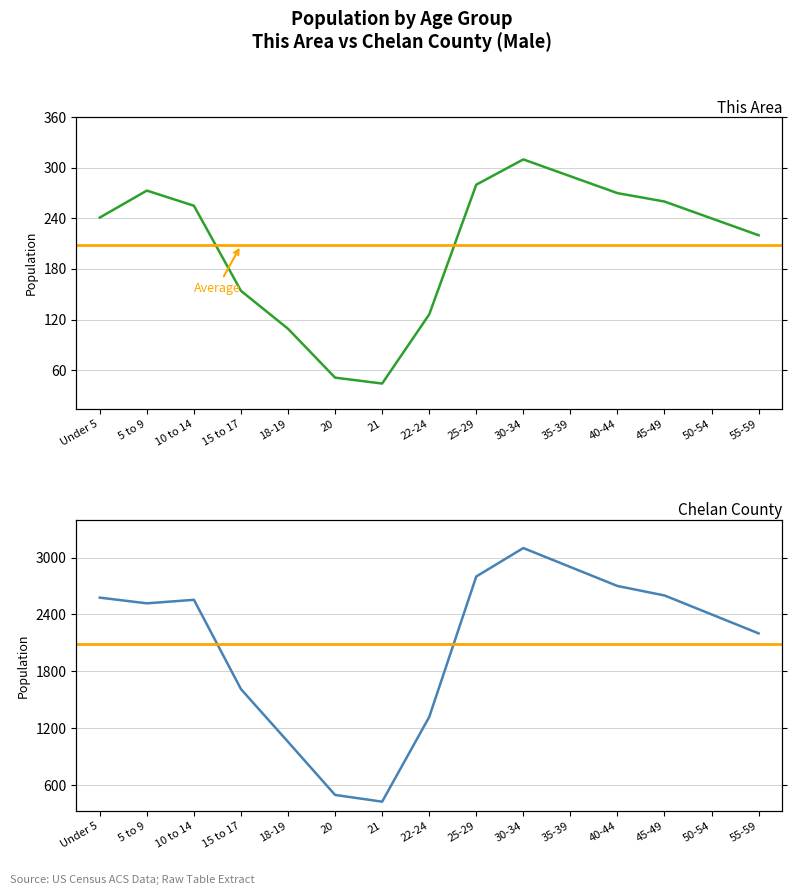

At which category does the chart reach its minimum across all series?

21